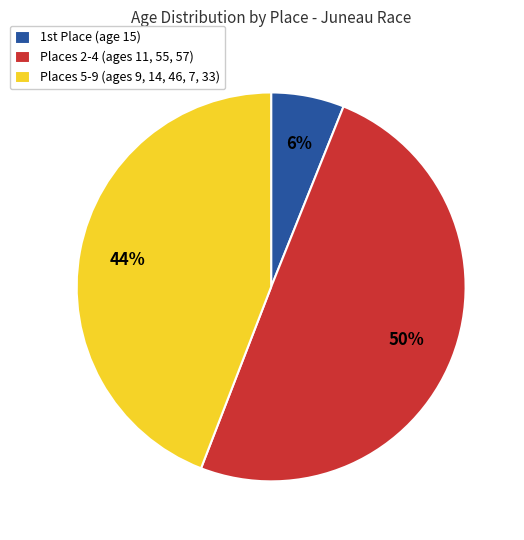

Rank the categories by value from highest to lowest.

Places 2-4 (ages 11, 55, 57), Places 5-9 (ages 9, 14, 46, 7, 33), 1st Place (age 15)